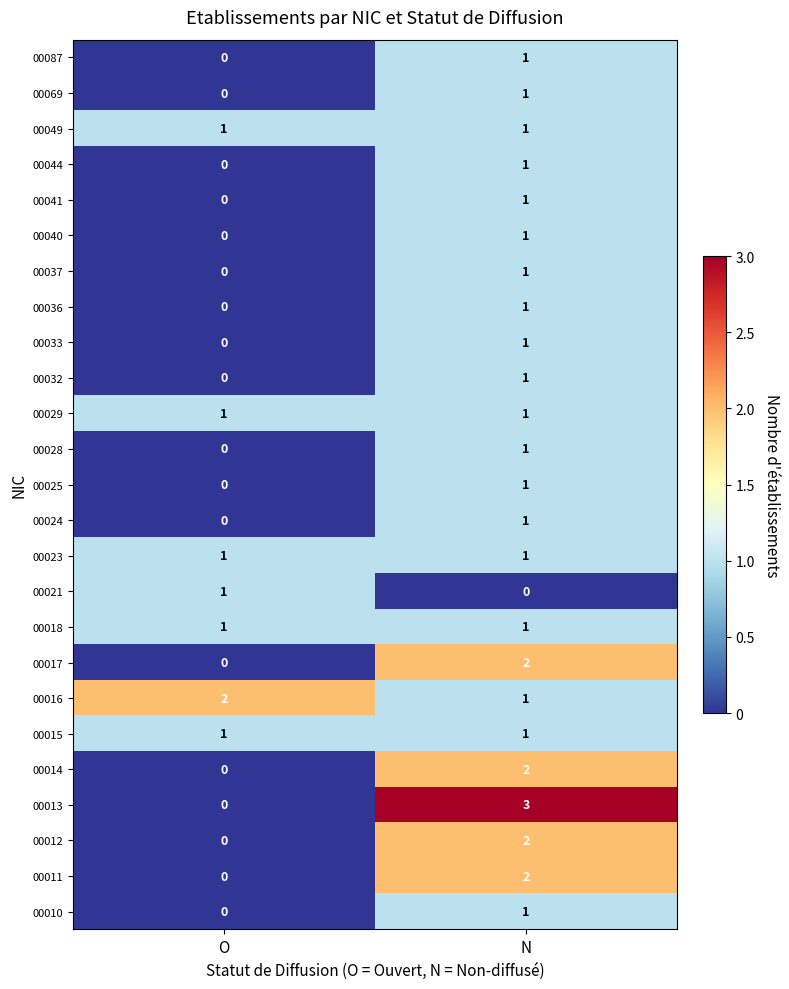

Rank the categories by 00021 value from highest to lowest.

O, N